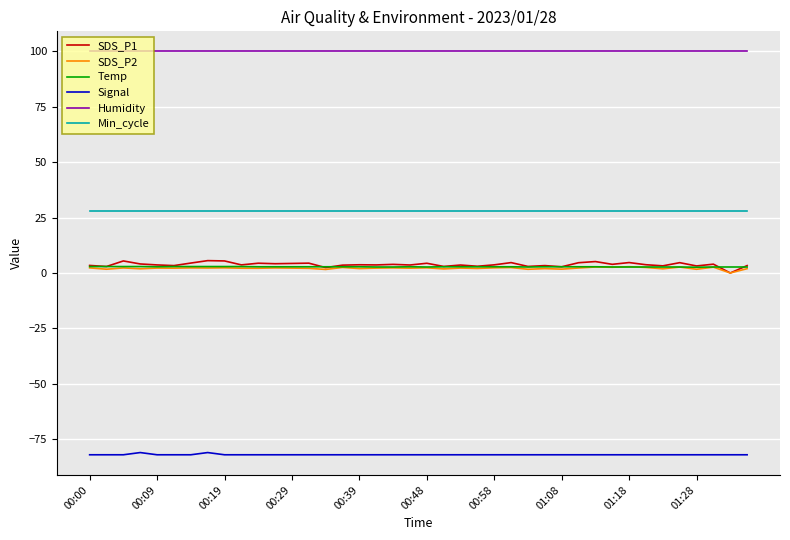

What are all the series names shown in the legend?

SDS_P1, SDS_P2, Temp, Signal, Humidity, Min_cycle